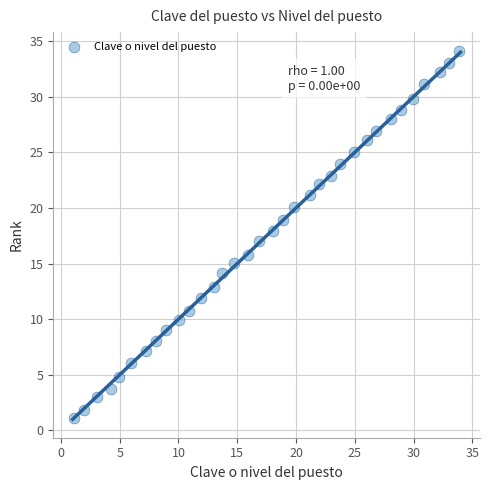

What is the range of Y values (max minus min)?

33.0